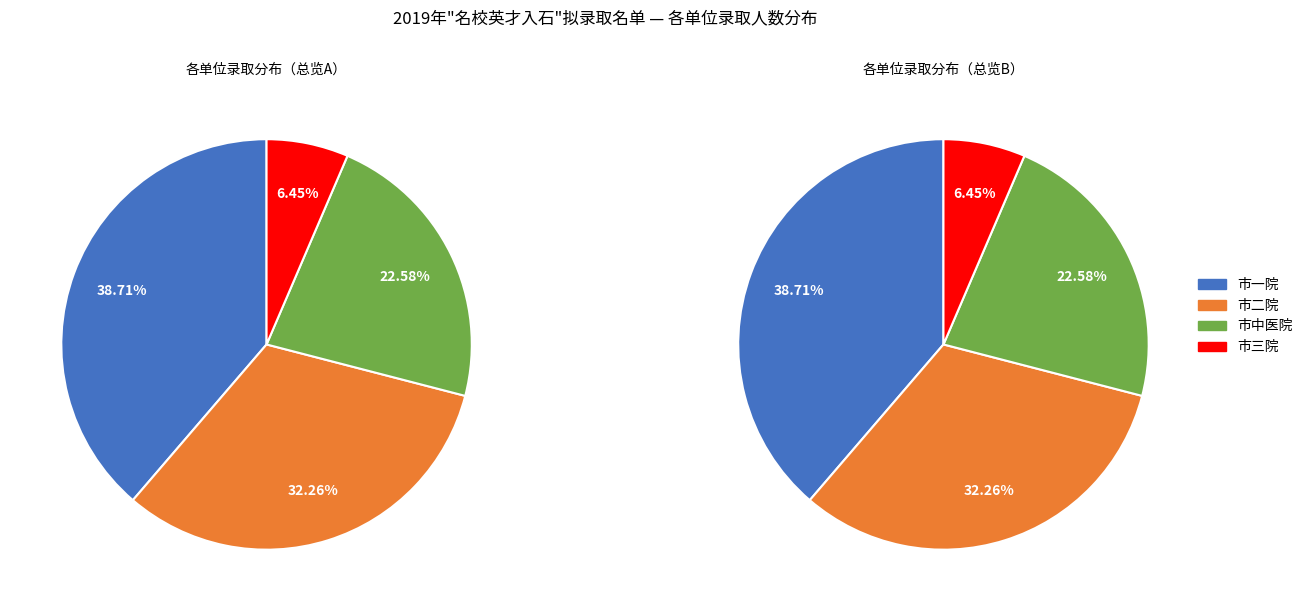

To the nearest percent, what is the difference between the 市中医院 and 市三院 slice percentages?

16%